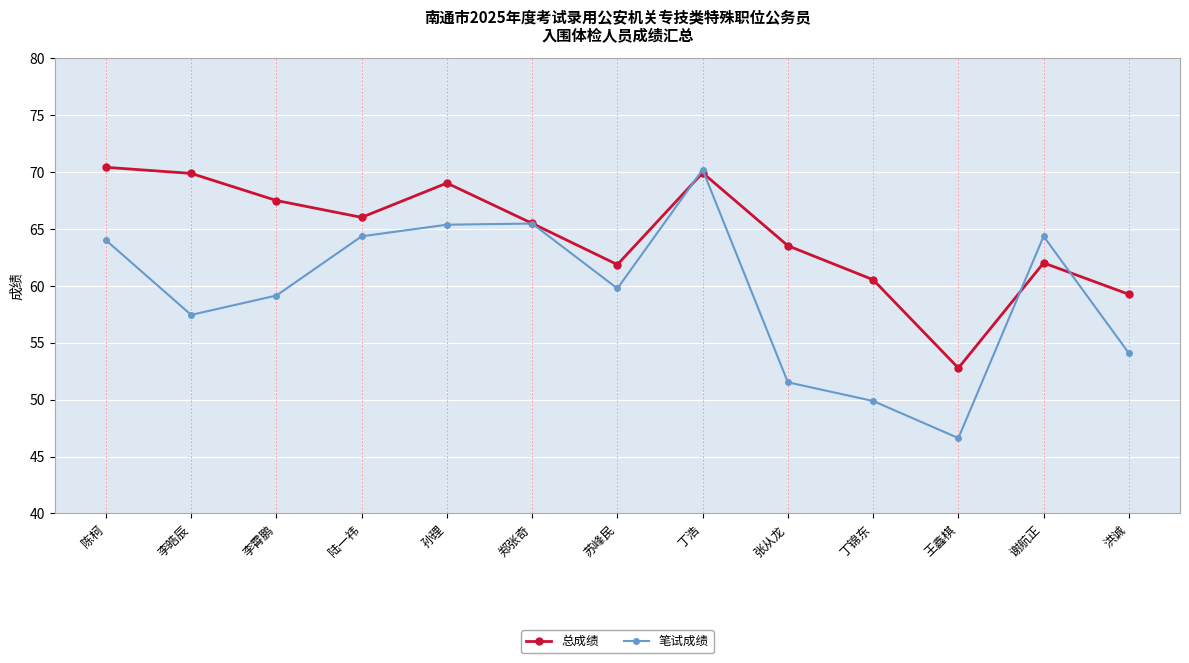

In 总成绩, how many points are higher than both neighbors (excluding endpoints)?

3